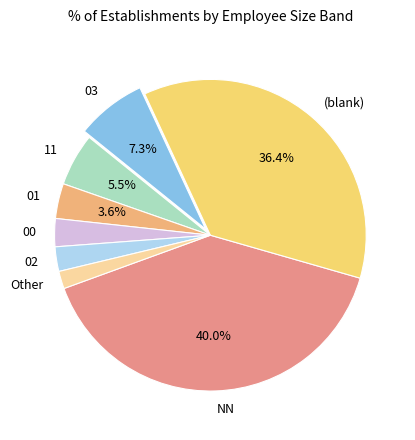

Which category has the smallest portion of the pie?

Other